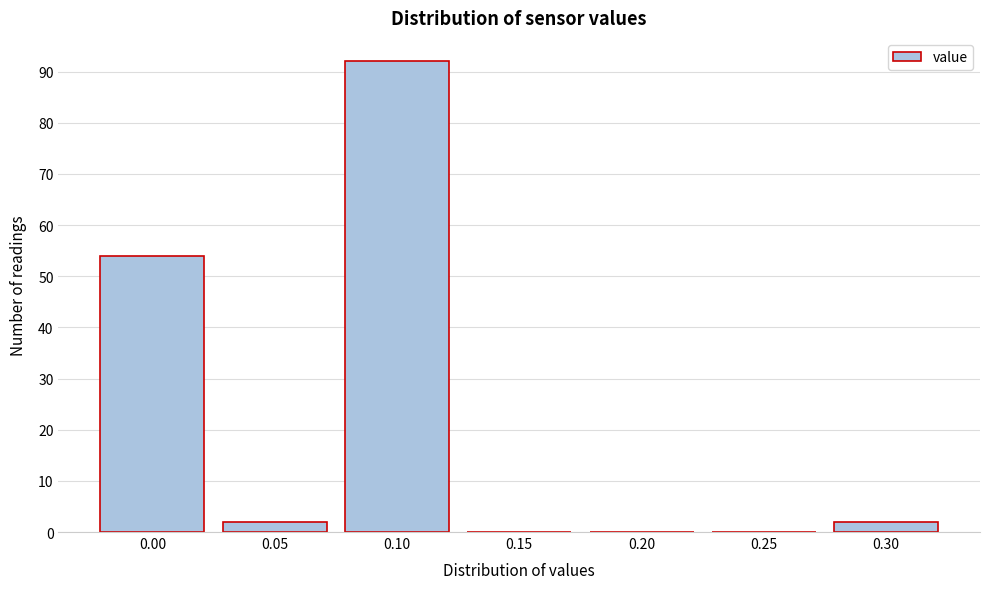

Reading left to right, transcribe all the data shown in this chart.

0.00=54	0.05=2	0.10=92	0.15=0	0.20=0	0.25=0	0.30=2